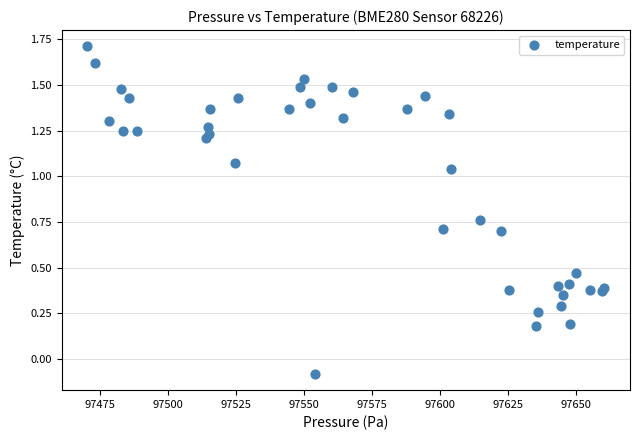

What is the range of Y values (max minus min)?

1.8